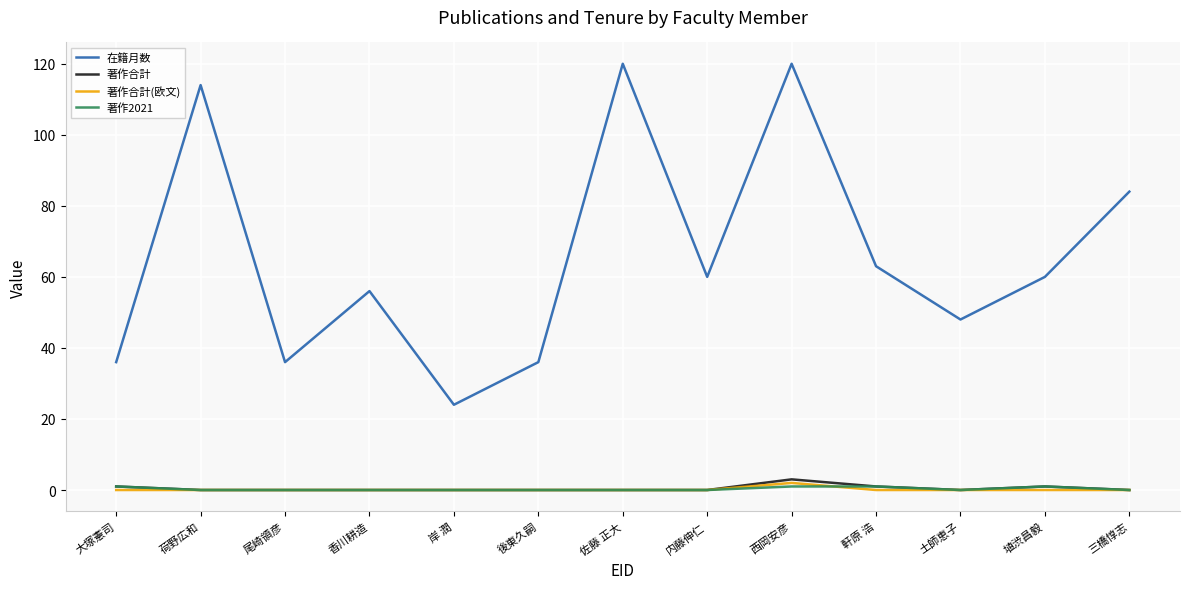

Which series has the widest spread of values?

在籍月数